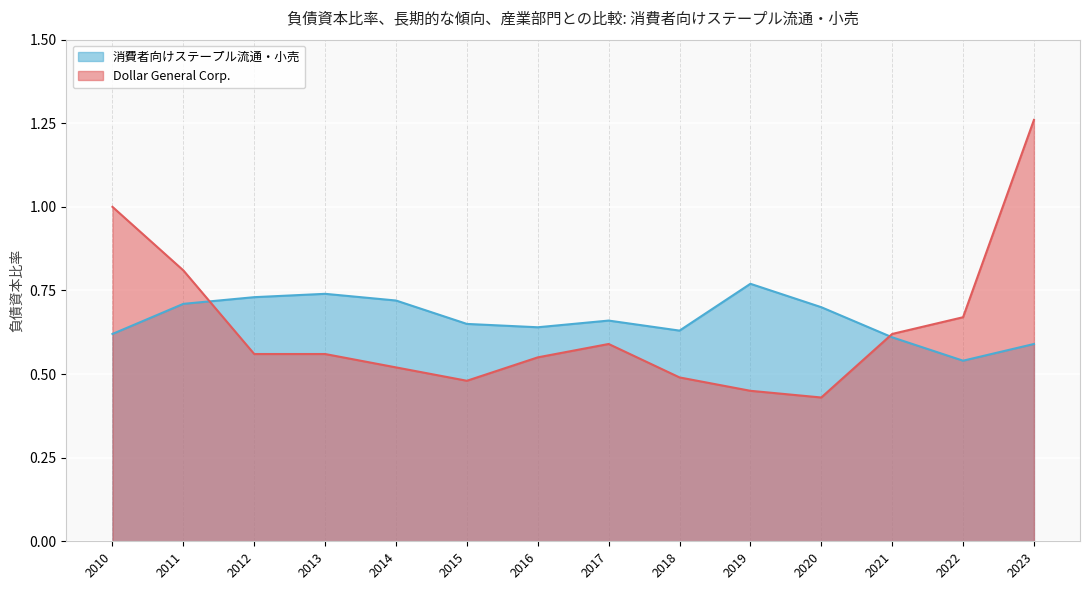

True or false: 消費者向けステープル流通・小売 has a value of 0.9 at 2023.

False